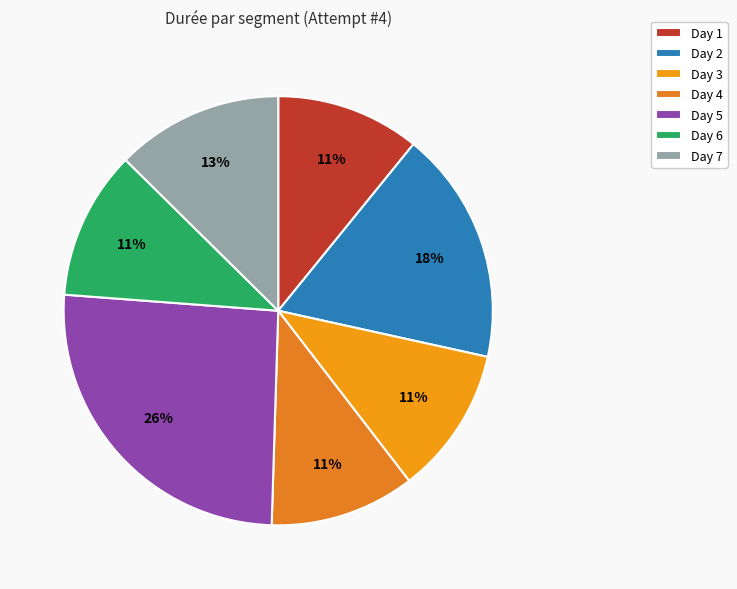

Does Day 1 account for over 50% of the chart?

No